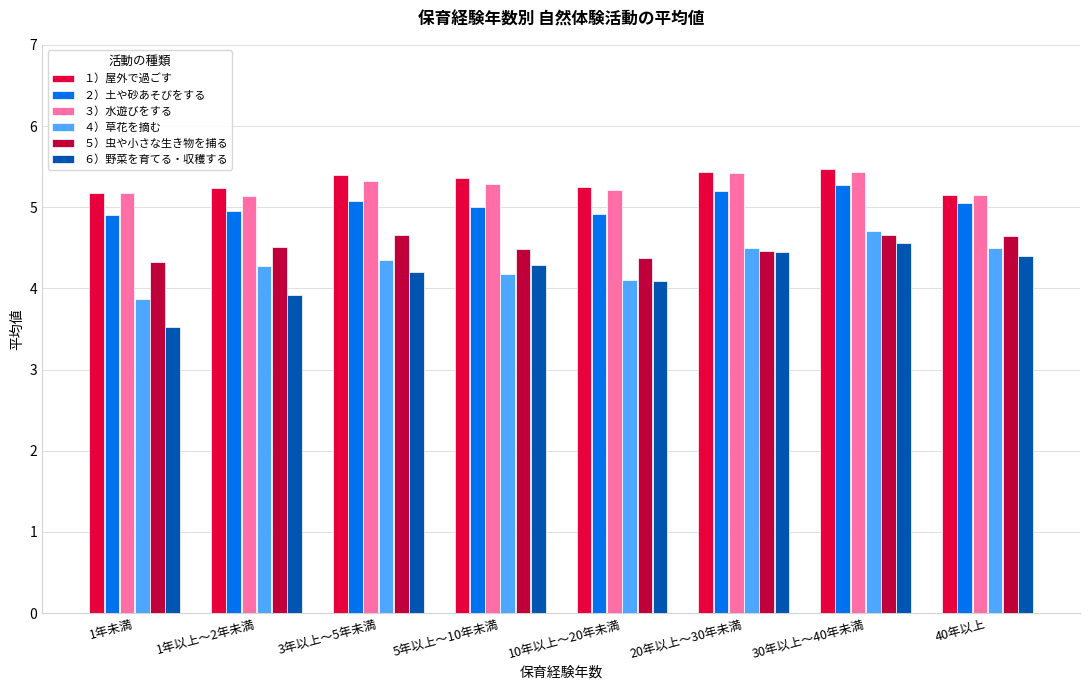

Is the value of ２）土や砂あそびをする at 10年以上～20年未満 greater than the value of ４）草花を摘む at 5年以上～10年未満?

Yes